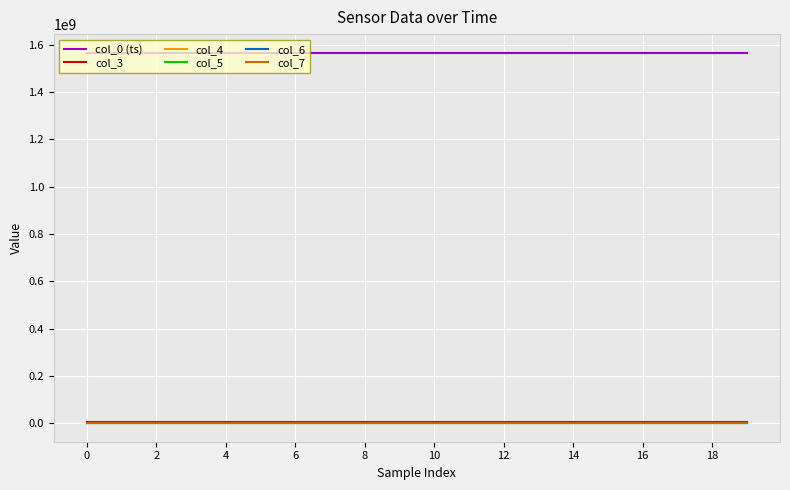

True or false: col_0 (ts) and col_5 intersect in this chart.

False